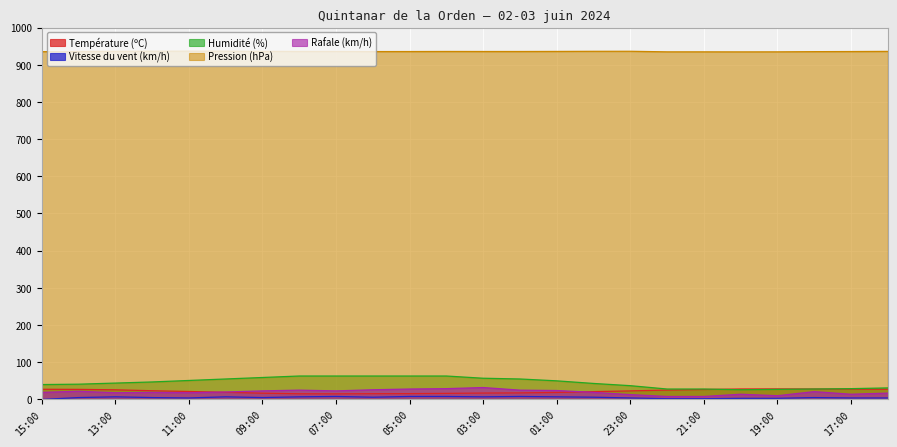

The Humidité (%) series shows 63.0 at 06:00. True or false?

True